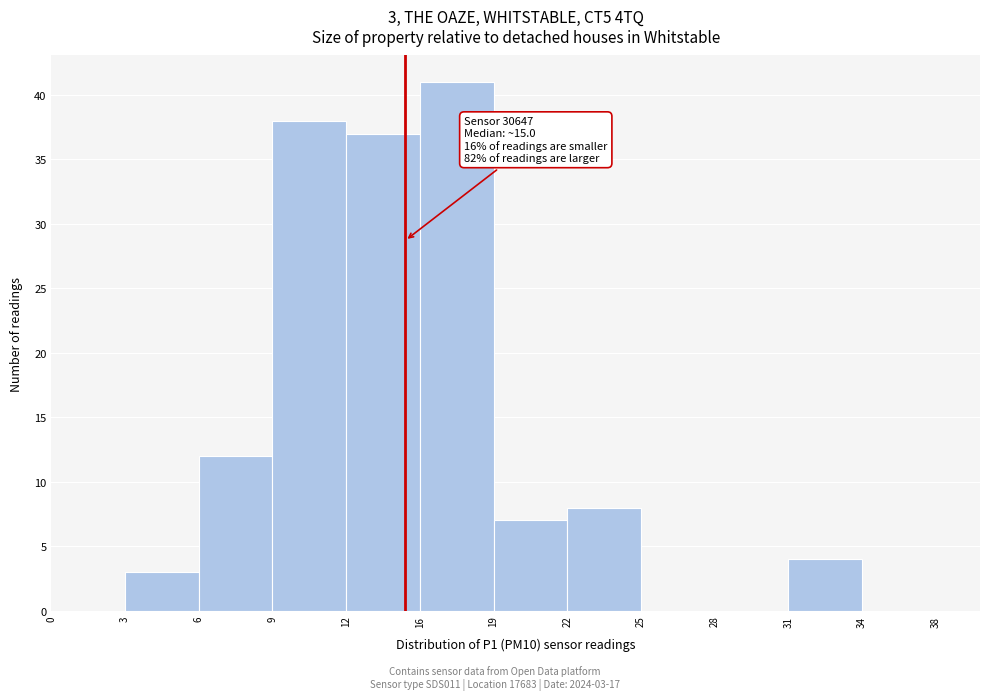

Reading right to left, list all the values displayed in this chart.

34=0	31=4	28=0	25=0	22=8	19=7	16=41	12=37	9=38	6=12	3=3	0=0